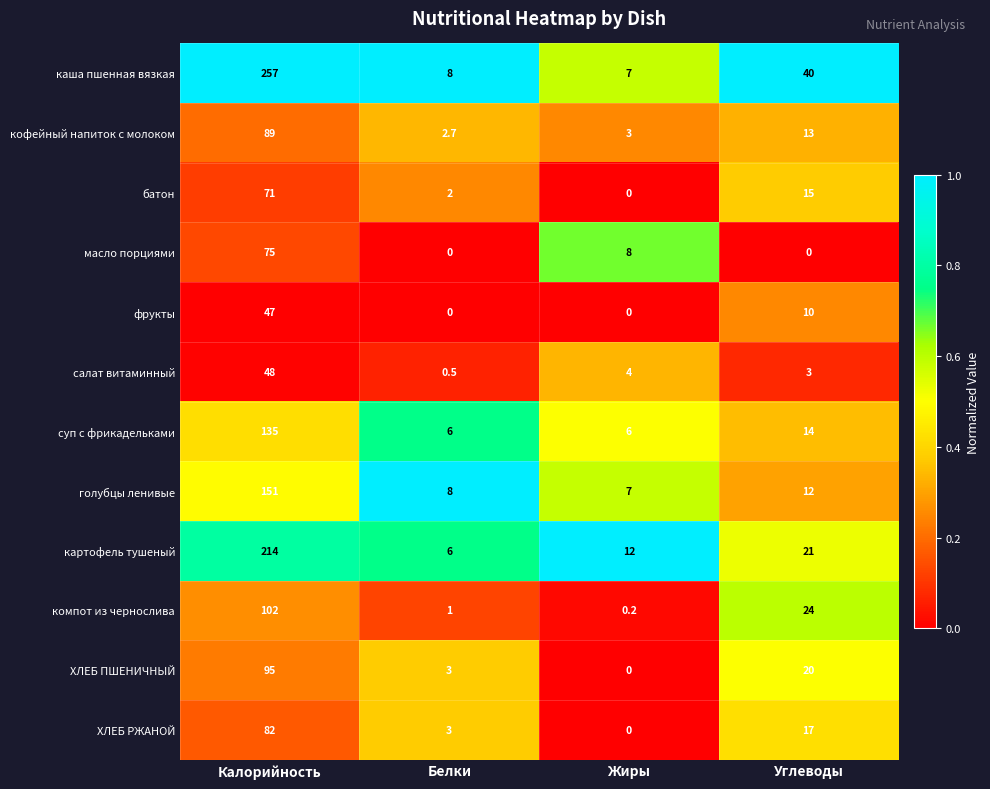

Which series has the widest spread of values?

каша пшенная вязкая